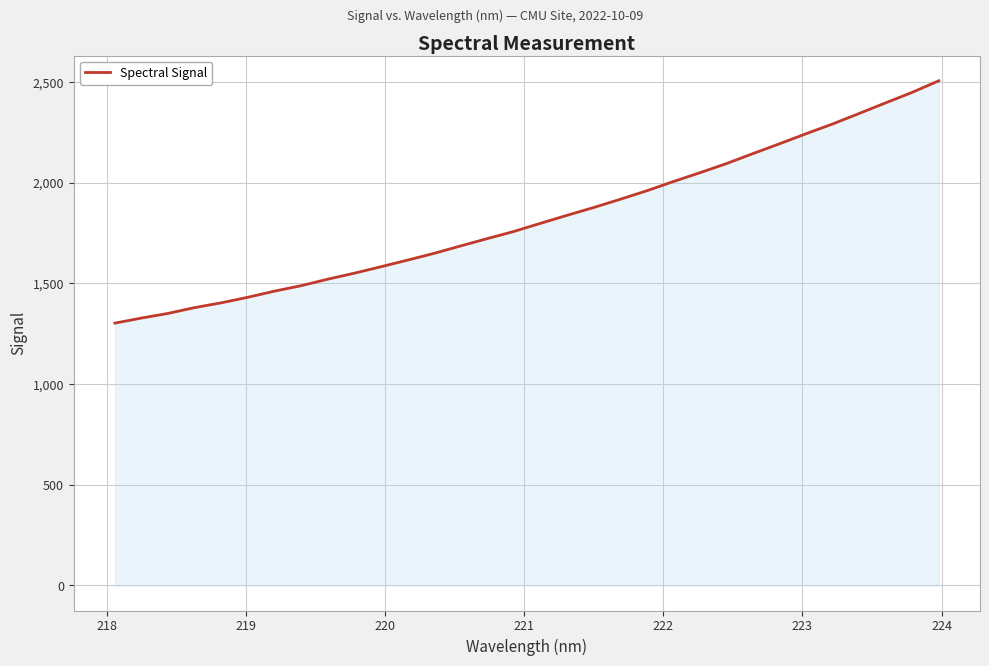

What is the maximum value shown in the chart?

2507.1